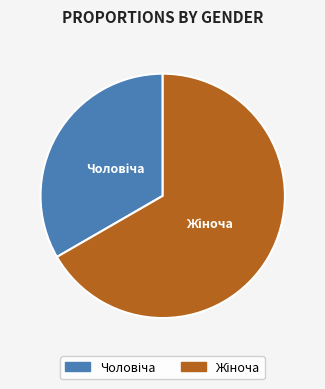

What is the change in value from Чоловіча to Жіноча?

+1